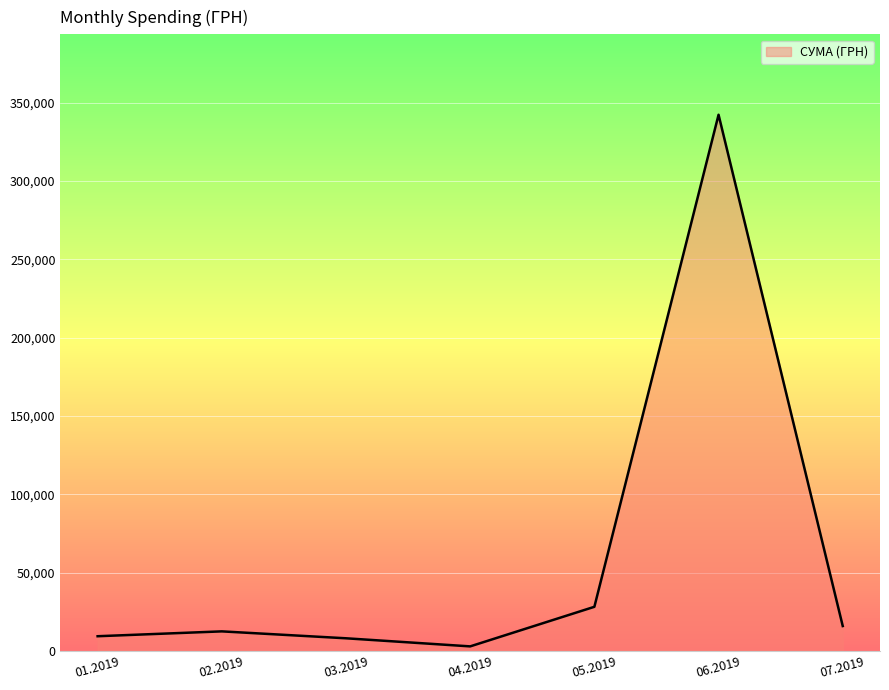

Is it true that the value at 03.2019 is 8034.7?

True